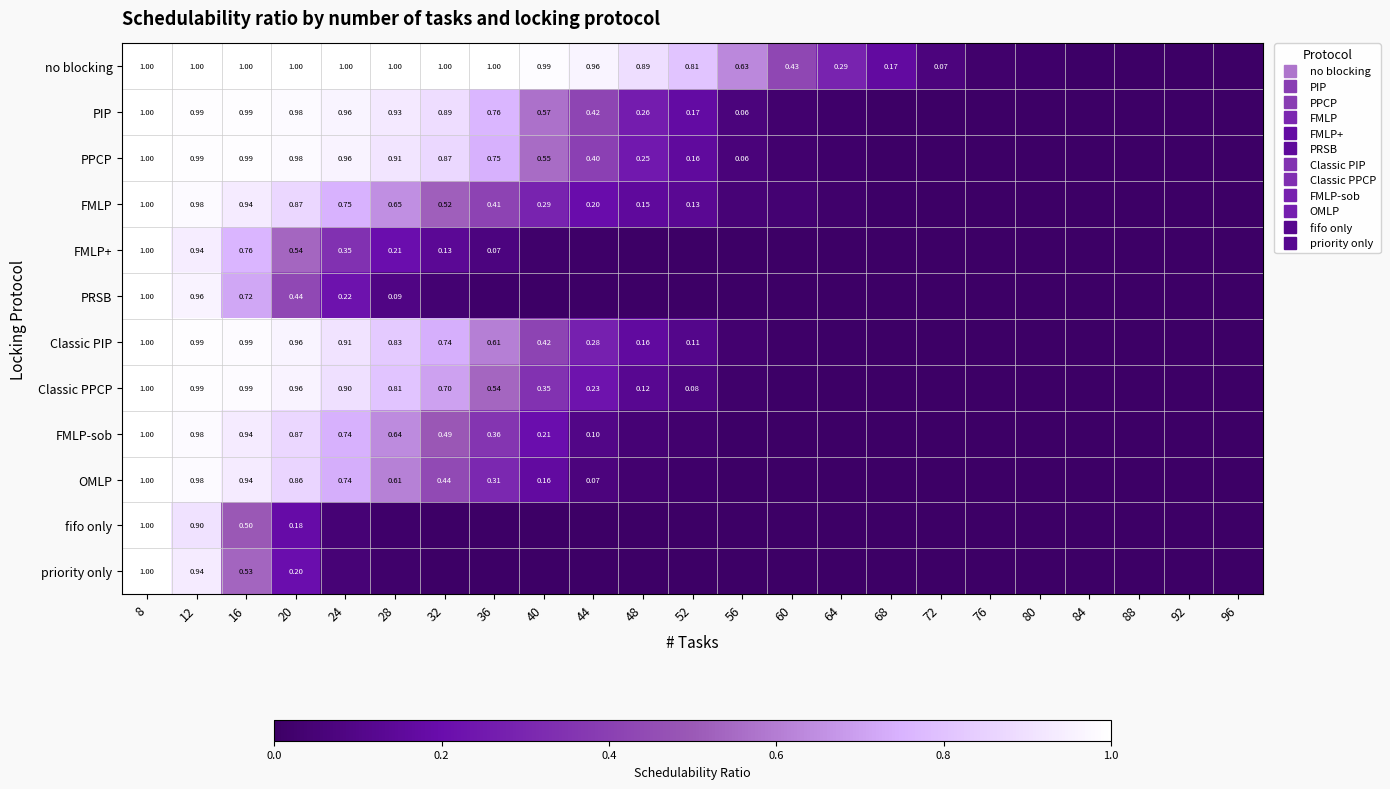

Rank the categories by OMLP value from lowest to highest.

68, 72, 76, 80, 84, 88, 92, 96, 64, 60, 56, 52, 48, 44, 40, 36, 32, 28, 24, 20, 16, 12, 8